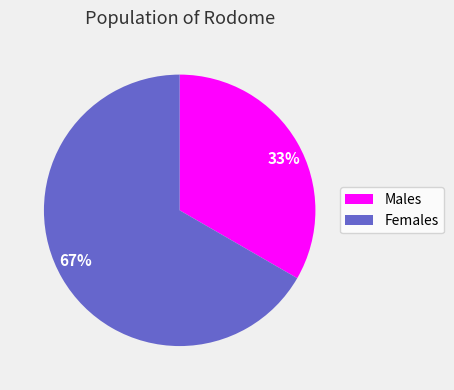

To the nearest percent, what is the average slice percentage?

50%